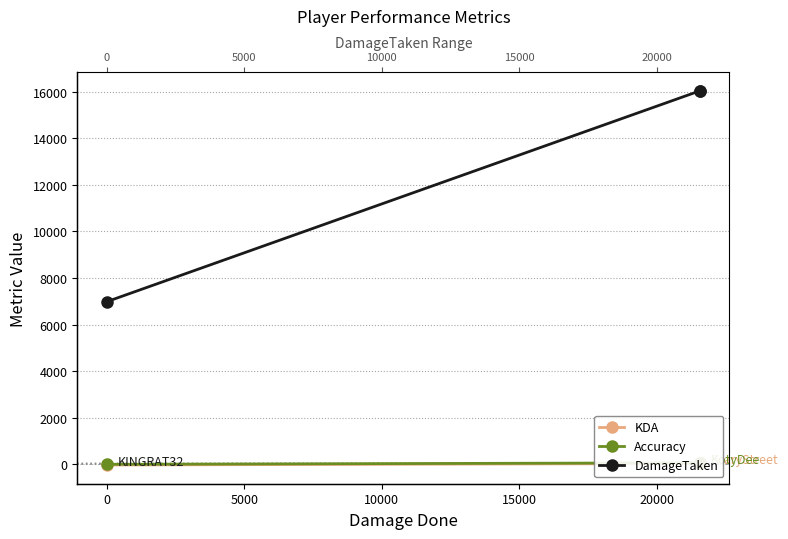

Which series has the largest range (max minus min)?

DamageTaken